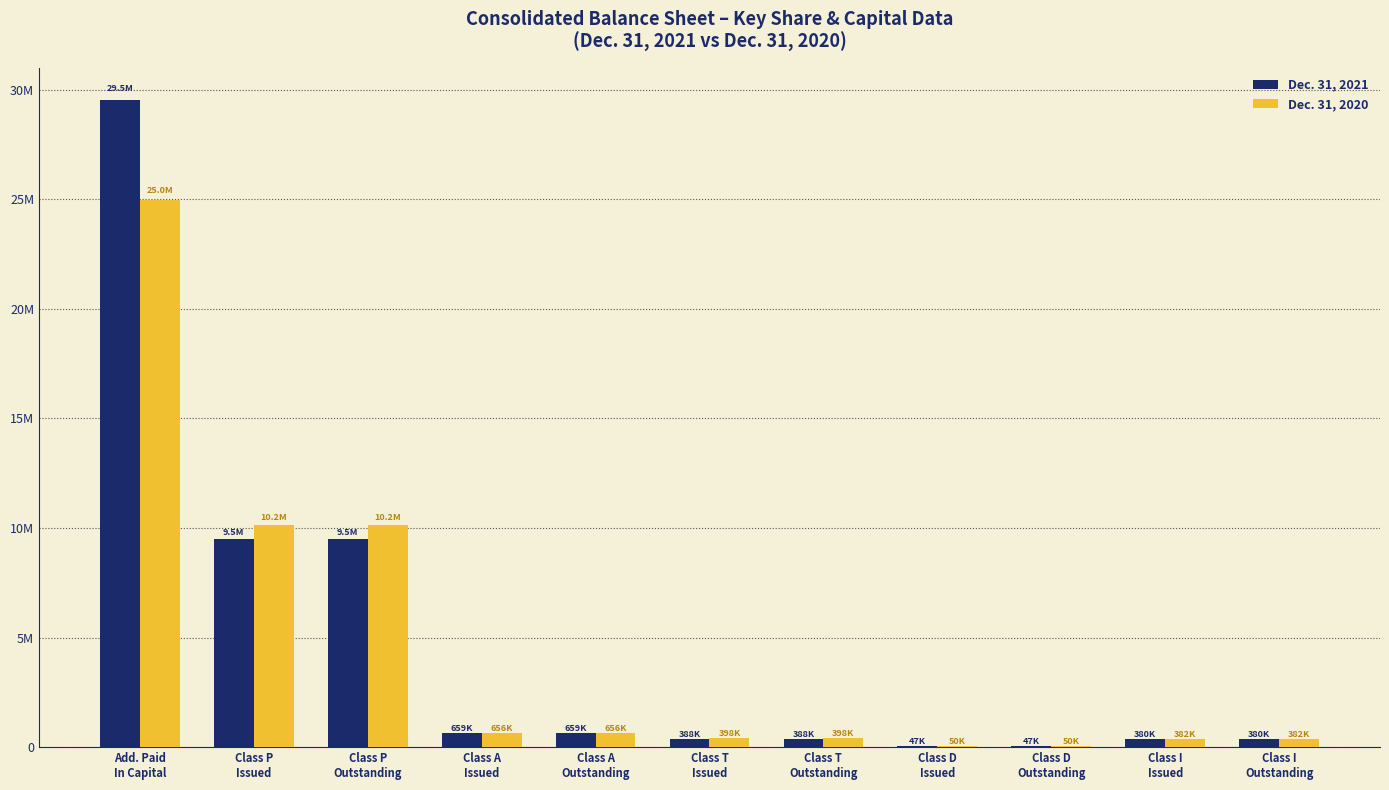

What are all the series names shown in the legend?

Dec. 31, 2021, Dec. 31, 2020